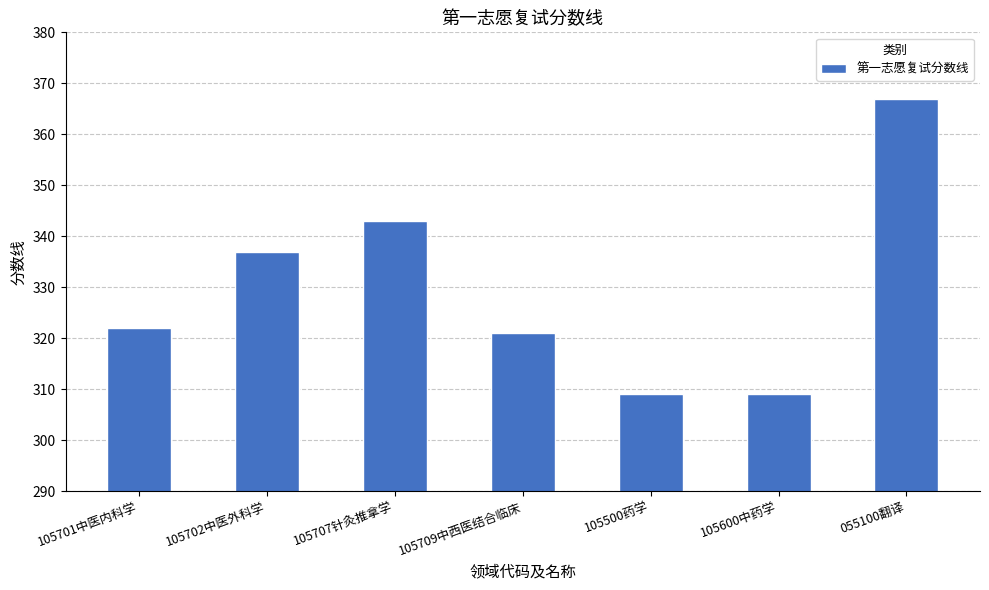

What is the ratio of the value at 105709中西医结合临床 to the value at 105707针灸推拿学?

0.9